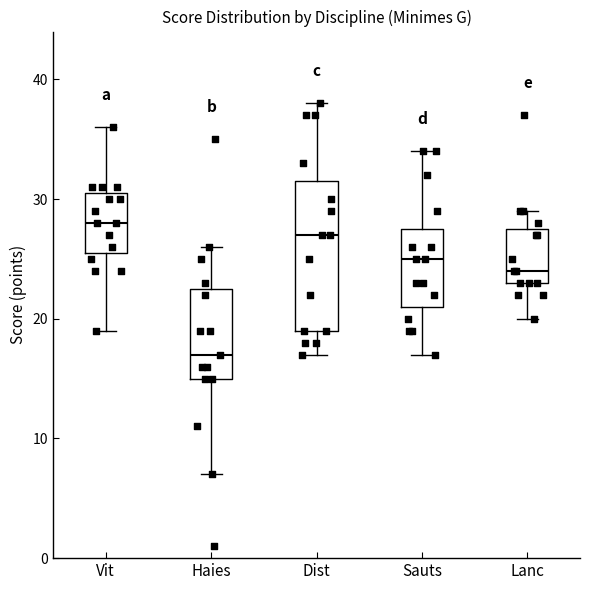

Which box is the tallest, from its lower edge to its upper edge?

Dist